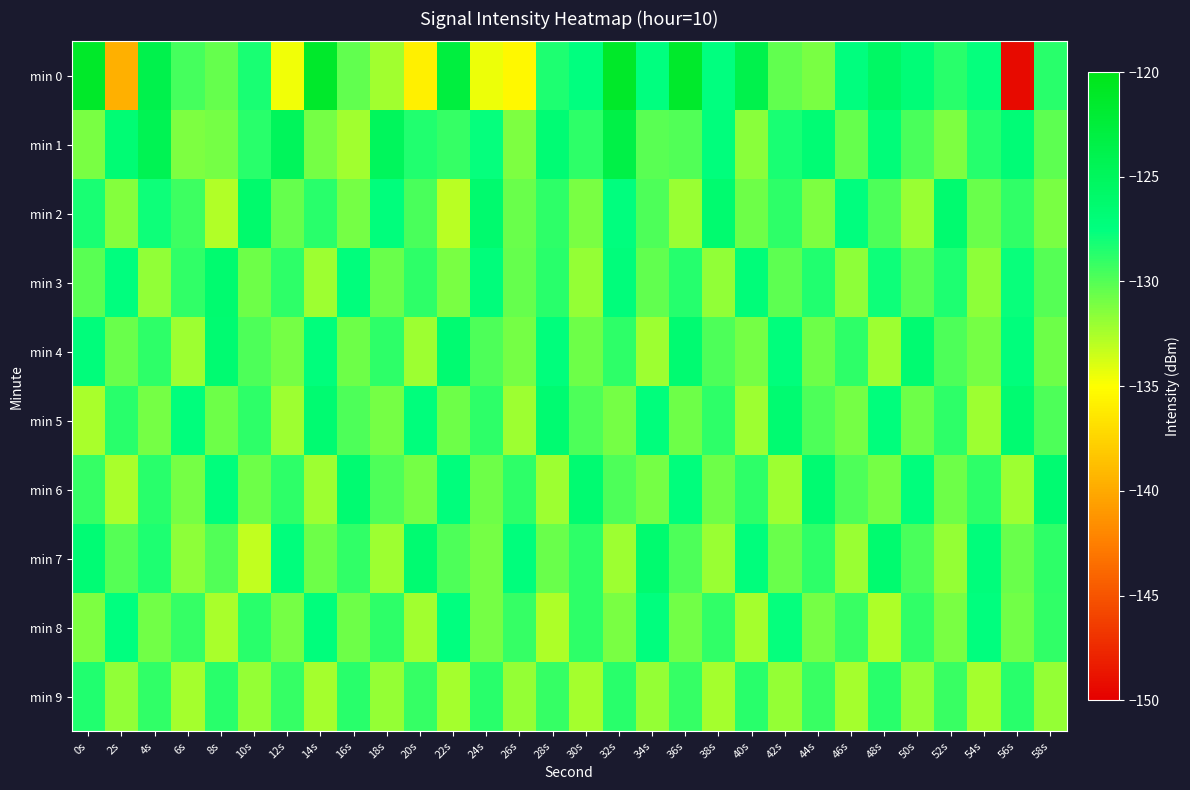

Reading left to right, what are all the values shown in this chart?

min 0: 0s=-121.2	2s=-139.6	4s=-123.8	6s=-129.5	8s=-130.5	10s=-128.2	12s=-134.6	14s=-121.4	16s=-130.4	18s=-132.3	20s=-135.9	22s=-122.9	24s=-134.5	26s=-135.4	28s=-128.4	30s=-127.5	32s=-121.2	34s=-127.6	36s=-121.4	38s=-127.5	40s=-123.8	42s=-130.3	44s=-131.1	46s=-127.4	48s=-125.6	50s=-127.0	52s=-128.7	54s=-127.6	56s=-149.4	58s=-128.7
min 1: 0s=-131.0	2s=-126.8	4s=-124.3	6s=-131.2	8s=-130.9	10s=-128.7	12s=-124.8	14s=-131.0	16s=-132.3	18s=-125.0	20s=-128.5	22s=-129.1	24s=-127.7	26s=-131.2	28s=-126.8	30s=-128.9	32s=-123.5	34s=-130.1	36s=-129.9	38s=-127.3	40s=-131.6	42s=-128.2	44s=-126.8	46s=-130.5	48s=-127.1	50s=-129.7	52s=-131.2	54s=-128.6	56s=-126.9	58s=-130.2
min 2: 0s=-128.2	2s=-131.5	4s=-127.9	6s=-129.3	8s=-132.7	10s=-126.1	12s=-130.5	14s=-128.8	16s=-131.0	18s=-127.3	20s=-129.7	22s=-132.9	24s=-126.2	26s=-130.6	28s=-128.9	30s=-131.1	32s=-127.5	34s=-129.8	36s=-132.0	38s=-126.3	40s=-130.7	42s=-128.9	44s=-131.1	46s=-127.5	48s=-129.8	50s=-132.0	52s=-126.4	54s=-130.6	56s=-128.9	58s=-131.0
min 3: 0s=-130.1	2s=-127.5	4s=-131.8	6s=-129.0	8s=-126.3	10s=-130.7	12s=-128.9	14s=-132.1	16s=-127.4	18s=-130.6	20s=-128.8	22s=-131.0	24s=-127.3	26s=-130.5	28s=-128.7	30s=-131.9	32s=-127.2	34s=-130.4	36s=-128.6	38s=-131.8	40s=-127.0	42s=-130.3	44s=-128.5	46s=-131.7	48s=-127.9	50s=-130.2	52s=-128.4	54s=-131.6	56s=-127.8	58s=-130.1
min 4: 0s=-127.2	2s=-130.6	4s=-128.9	6s=-132.1	8s=-126.5	10s=-129.8	12s=-131.0	14s=-127.3	16s=-130.7	18s=-128.9	20s=-132.1	22s=-126.5	24s=-129.8	26s=-131.0	28s=-127.3	30s=-130.7	32s=-128.9	34s=-132.1	36s=-126.5	38s=-129.8	40s=-131.0	42s=-127.3	44s=-130.7	46s=-128.9	48s=-132.1	50s=-126.5	52s=-129.8	54s=-131.0	56s=-127.3	58s=-130.7
min 5: 0s=-132.5	2s=-128.8	4s=-131.0	6s=-127.3	8s=-130.7	10s=-128.9	12s=-132.1	14s=-126.5	16s=-129.8	18s=-131.0	20s=-127.3	22s=-130.7	24s=-128.9	26s=-132.1	28s=-126.5	30s=-129.8	32s=-131.0	34s=-127.3	36s=-130.7	38s=-128.9	40s=-132.1	42s=-126.5	44s=-129.8	46s=-131.0	48s=-127.3	50s=-130.7	52s=-128.9	54s=-132.1	56s=-126.5	58s=-129.8
min 6: 0s=-129.1	2s=-132.5	4s=-128.8	6s=-131.0	8s=-127.3	10s=-130.7	12s=-128.9	14s=-132.1	16s=-126.5	18s=-129.8	20s=-131.0	22s=-127.3	24s=-130.7	26s=-128.9	28s=-132.1	30s=-126.5	32s=-129.8	34s=-131.0	36s=-127.3	38s=-130.7	40s=-128.9	42s=-132.1	44s=-126.5	46s=-129.8	48s=-131.0	50s=-127.3	52s=-130.7	54s=-128.9	56s=-132.1	58s=-126.5
min 7: 0s=-126.8	2s=-130.0	4s=-128.3	6s=-131.7	8s=-129.9	10s=-133.1	12s=-127.4	14s=-130.7	16s=-128.9	18s=-132.1	20s=-126.5	22s=-129.8	24s=-131.0	26s=-127.3	28s=-130.7	30s=-128.9	32s=-132.1	34s=-126.4	36s=-129.7	38s=-132.0	40s=-127.3	42s=-130.6	44s=-128.8	46s=-132.1	48s=-126.4	50s=-129.7	52s=-131.9	54s=-127.2	56s=-130.6	58s=-128.9
min 8: 0s=-131.2	2s=-127.6	4s=-130.9	6s=-129.1	8s=-132.5	10s=-128.8	12s=-131.0	14s=-127.3	16s=-130.7	18s=-128.9	20s=-132.2	22s=-127.6	24s=-130.9	26s=-129.1	28s=-132.6	30s=-128.9	32s=-131.1	34s=-127.5	36s=-130.8	38s=-129.0	40s=-132.3	42s=-127.7	44s=-131.0	46s=-129.2	48s=-132.6	50s=-128.9	52s=-131.1	54s=-127.5	56s=-130.8	58s=-129.0
min 9: 0s=-128.5	2s=-131.8	4s=-129.0	6s=-132.3	8s=-128.7	10s=-131.9	12s=-129.1	14s=-132.4	16s=-128.7	18s=-131.9	20s=-129.1	22s=-132.4	24s=-128.7	26s=-131.9	28s=-129.1	30s=-132.4	32s=-128.7	34s=-131.9	36s=-129.1	38s=-132.4	40s=-128.7	42s=-131.9	44s=-129.1	46s=-132.4	48s=-128.7	50s=-131.9	52s=-129.1	54s=-132.4	56s=-128.7	58s=-131.9